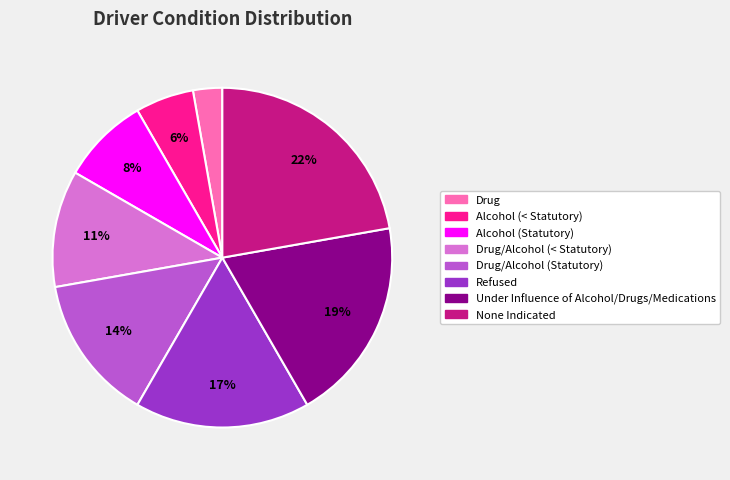

To the nearest percent, what is the average slice percentage?

12%